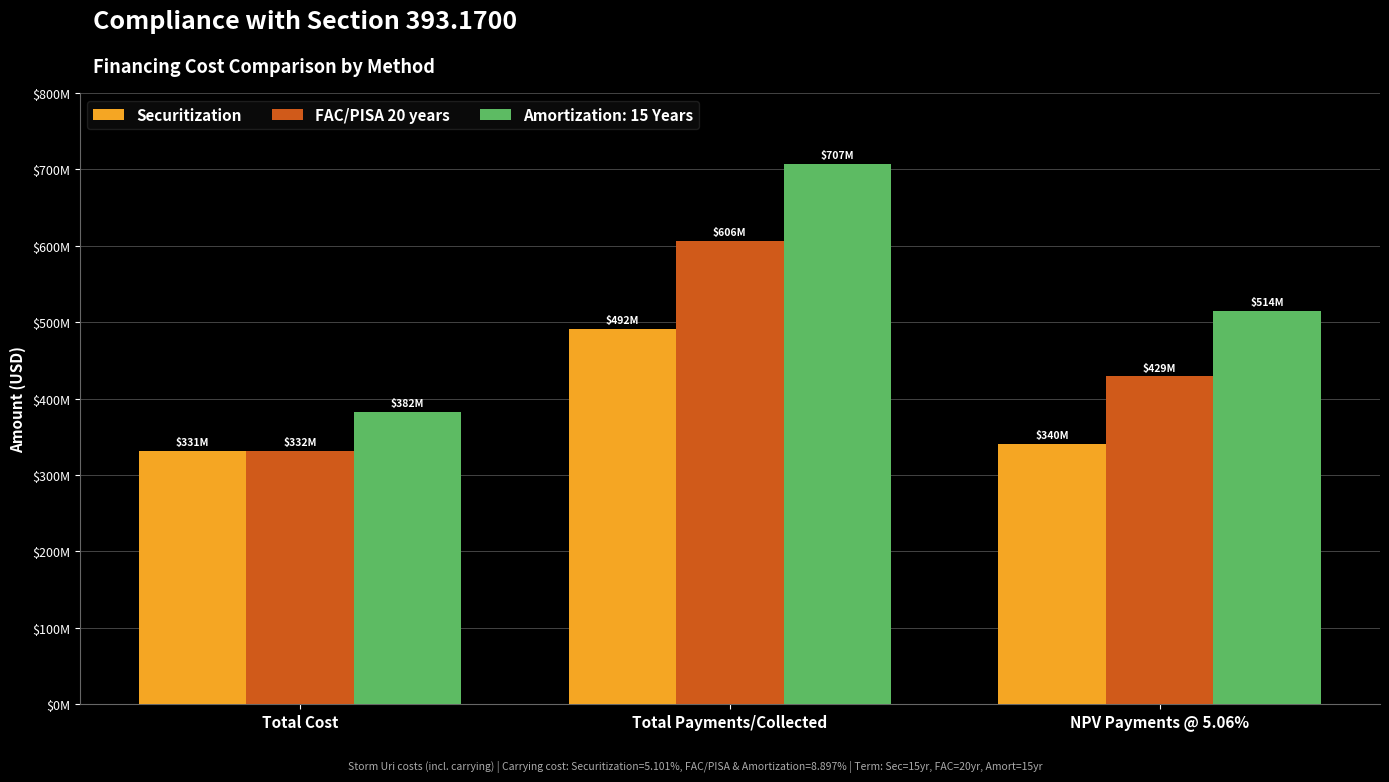

What is the sum of the FAC/PISA 20 years values at NPV Payments @ 5.06% and Total Payments/Collected?

1035346082.7